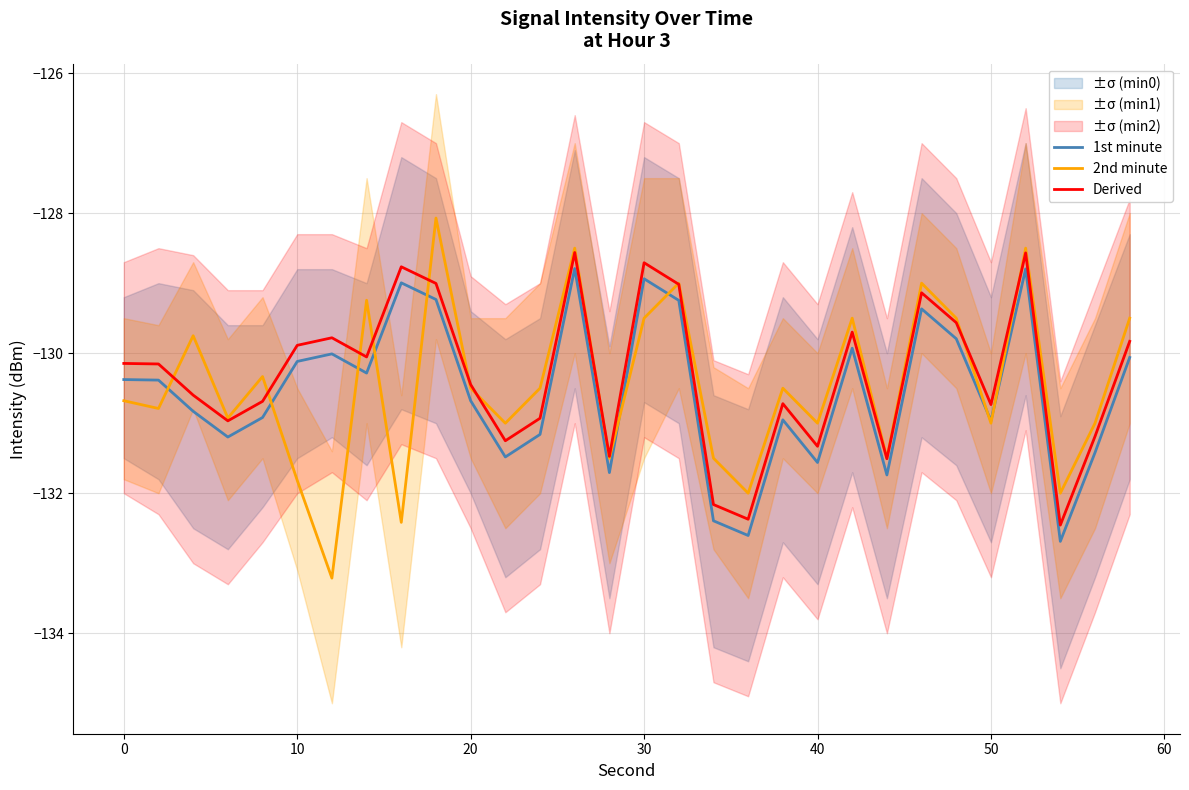

The 2nd minute series shows -32.6 at 50. True or false?

False